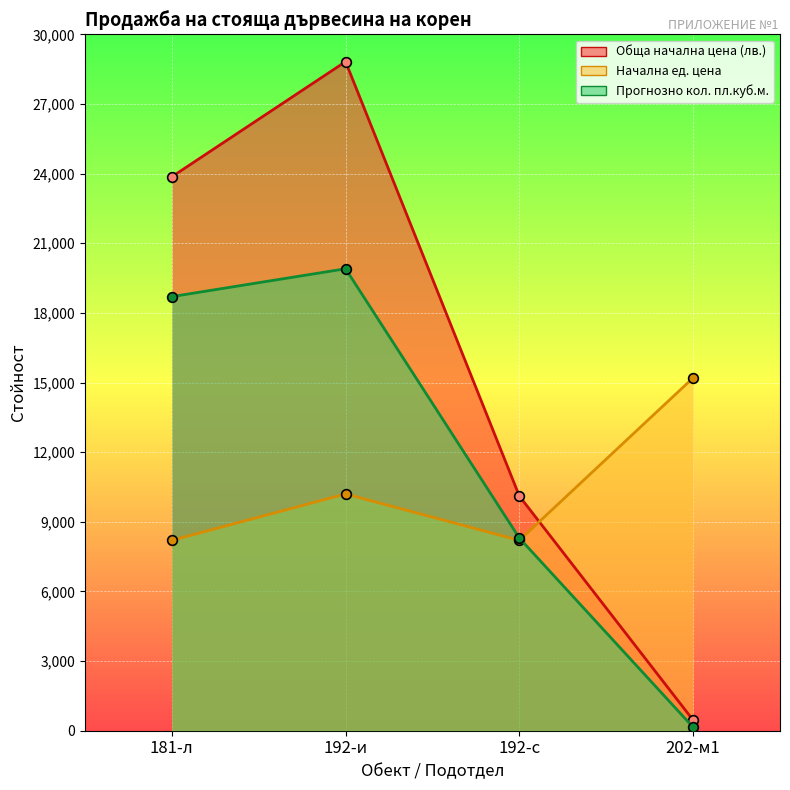

Between 192-с and 192-и, which is larger?

192-и